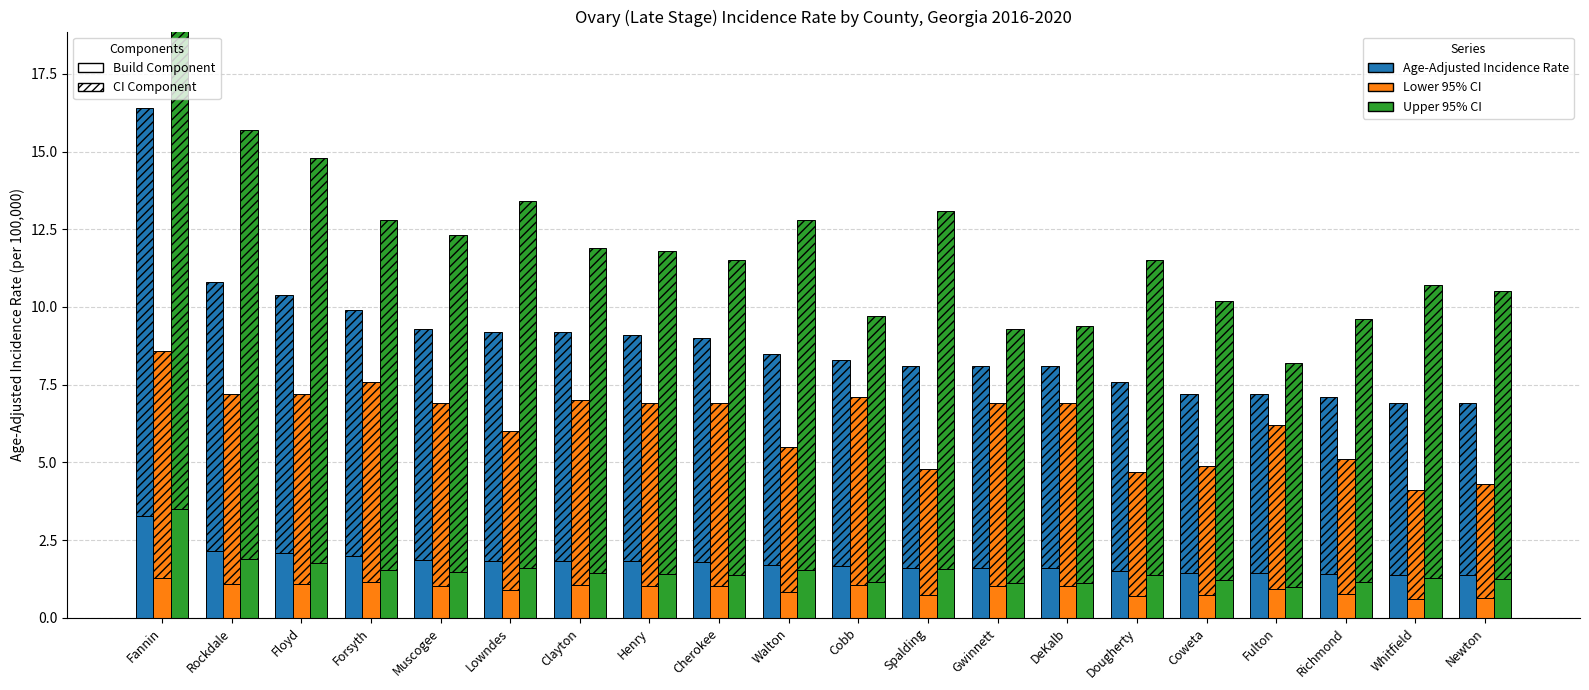

Is it true that Lower 95% CI equals 1.3 at Richmond?

False